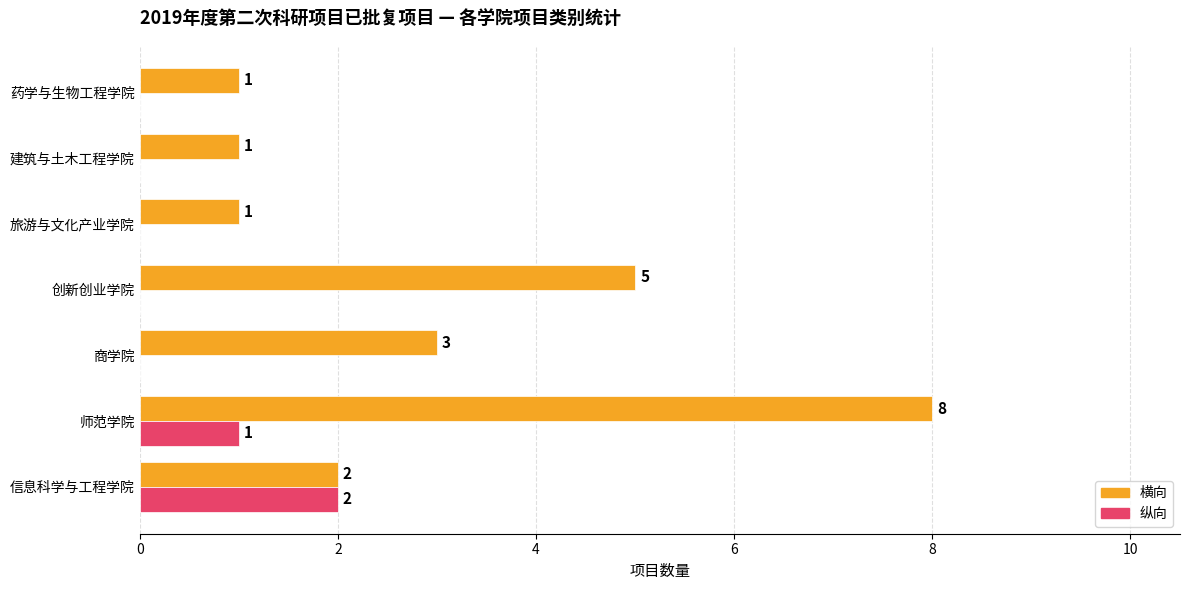

At which label does 横向 reach its peak?

师范学院